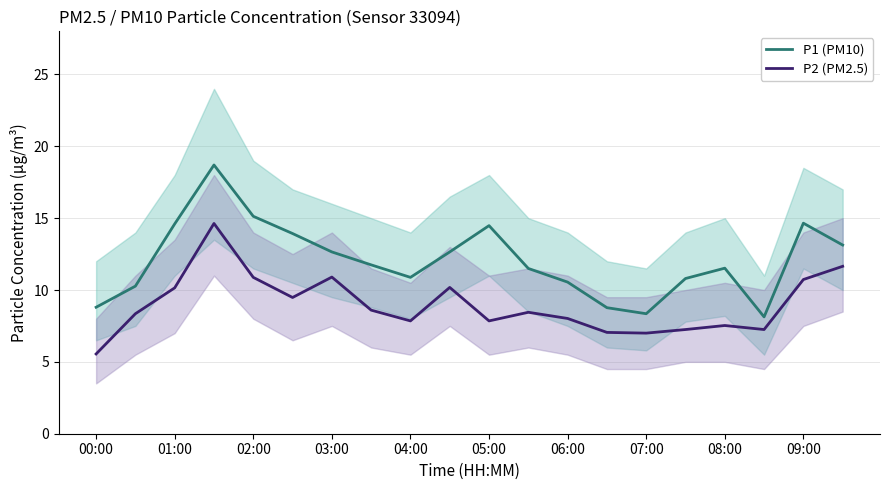

True or false: P2 (PM2.5) and P1 (PM10) cross at least once.

False